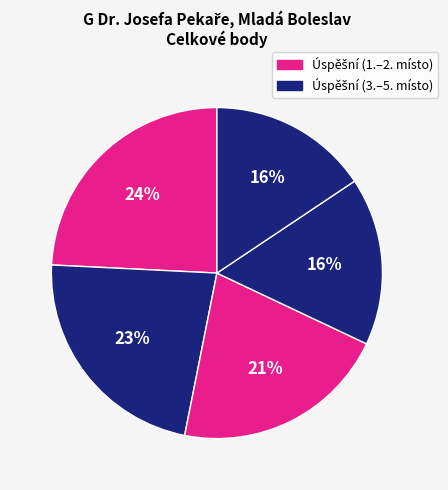

How many segments does this pie chart have?

5